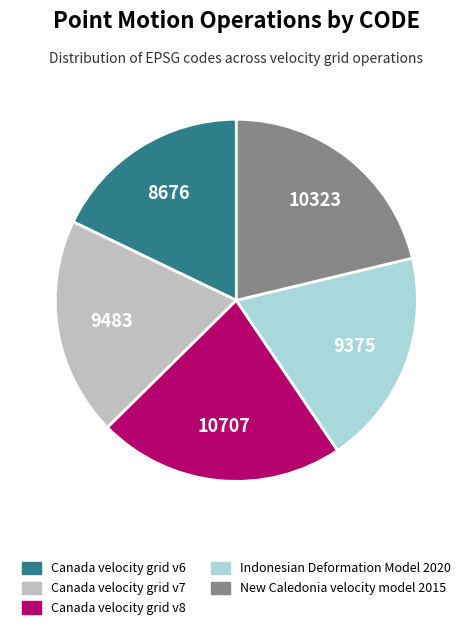

What is the ratio of the value at Canada velocity grid v8 to the value at Canada velocity grid v7?

1.1